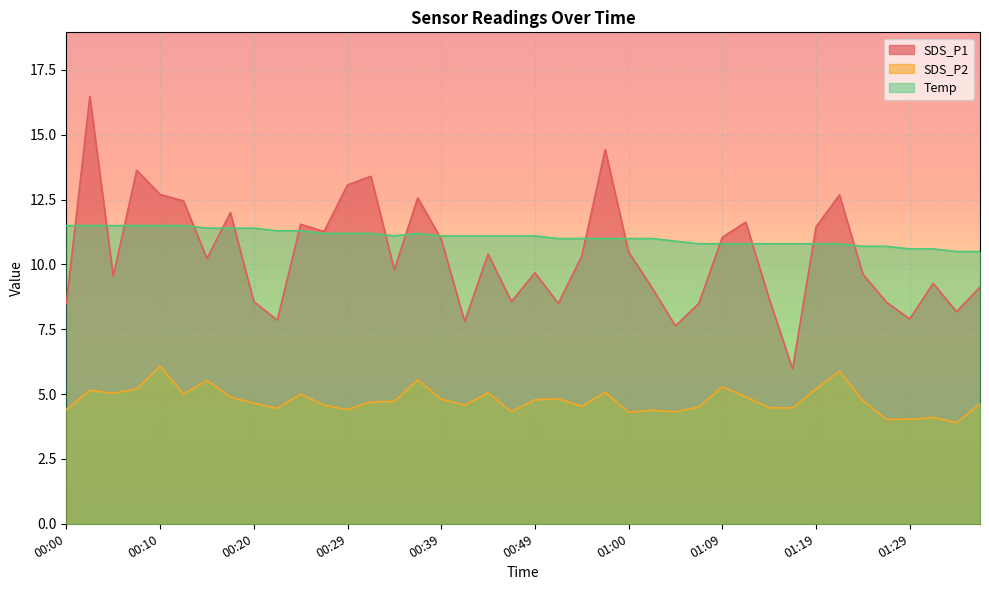

The SDS_P2 series shows 5.0 at 00:05. True or false?

True